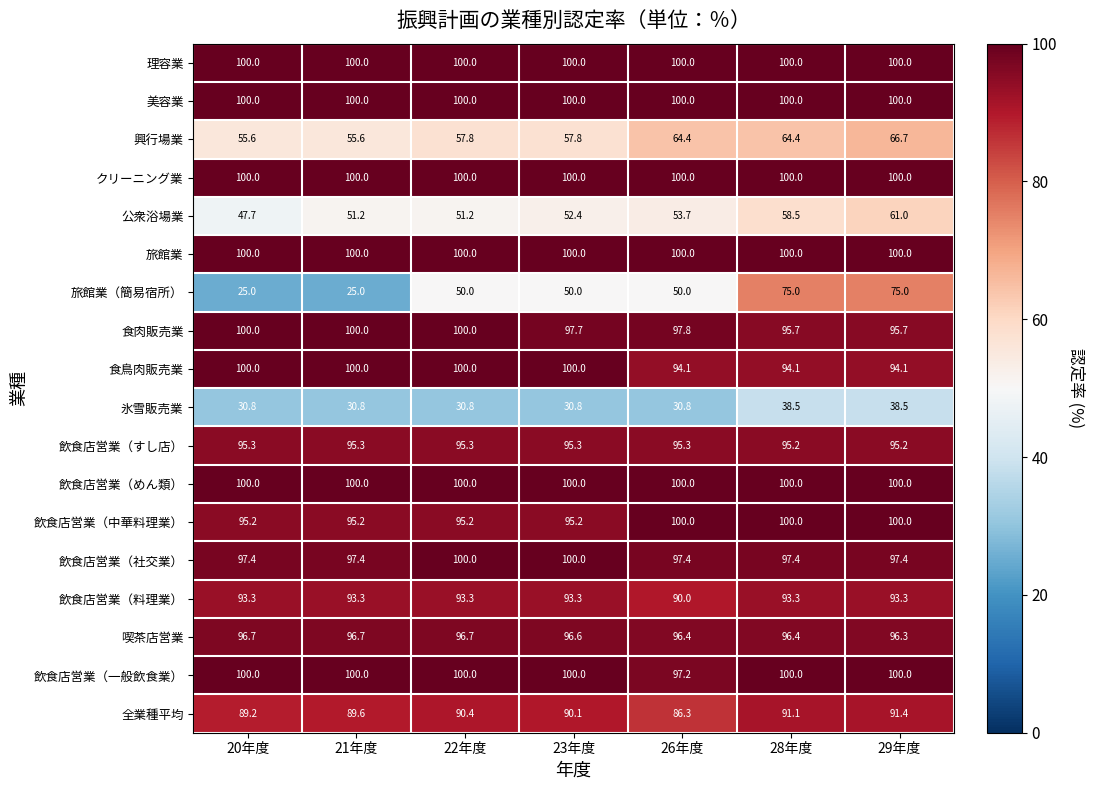

The value of 食肉販売業 at 20年度 is 100.0. True or false?

True